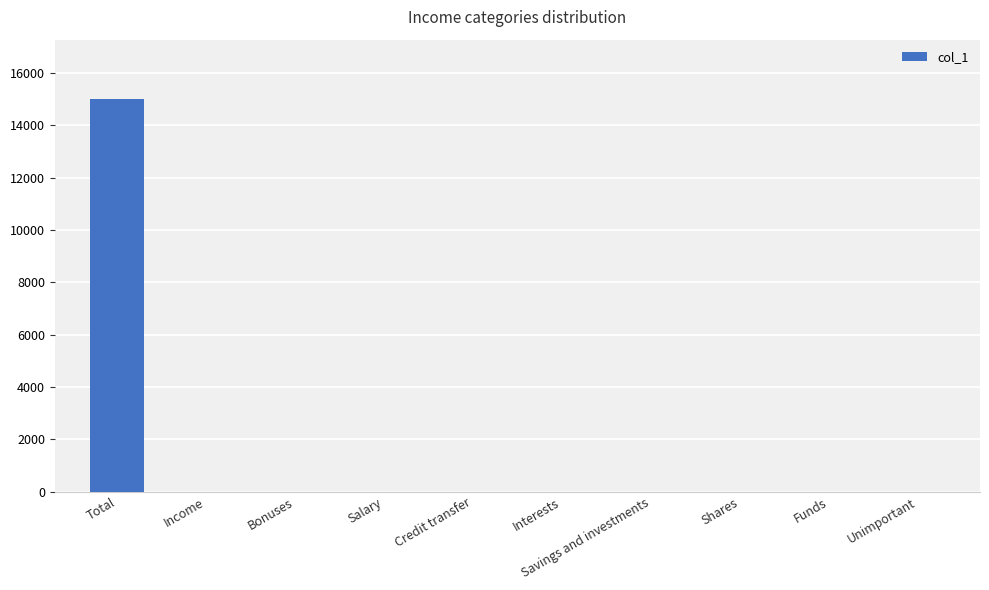

True or false: the data shows 0.0 at Shares.

True